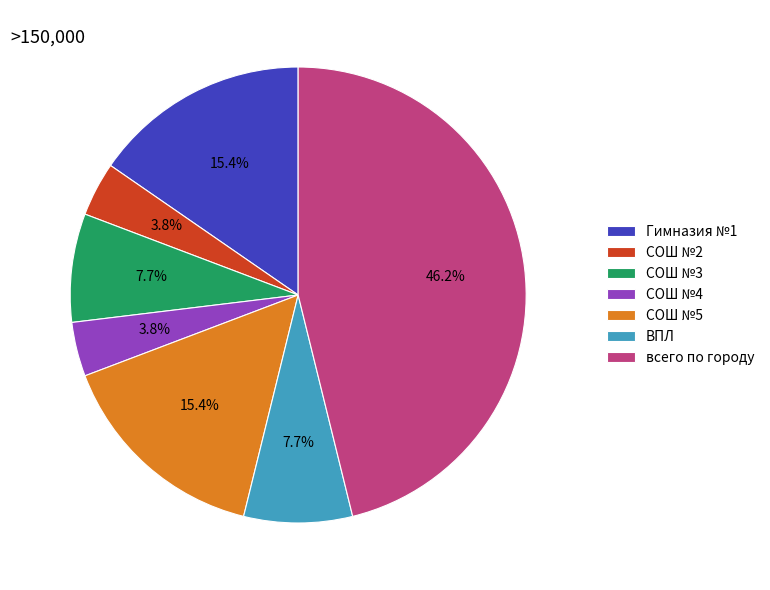

What percentage is the СОШ №5 slice, to the nearest percent?

15%